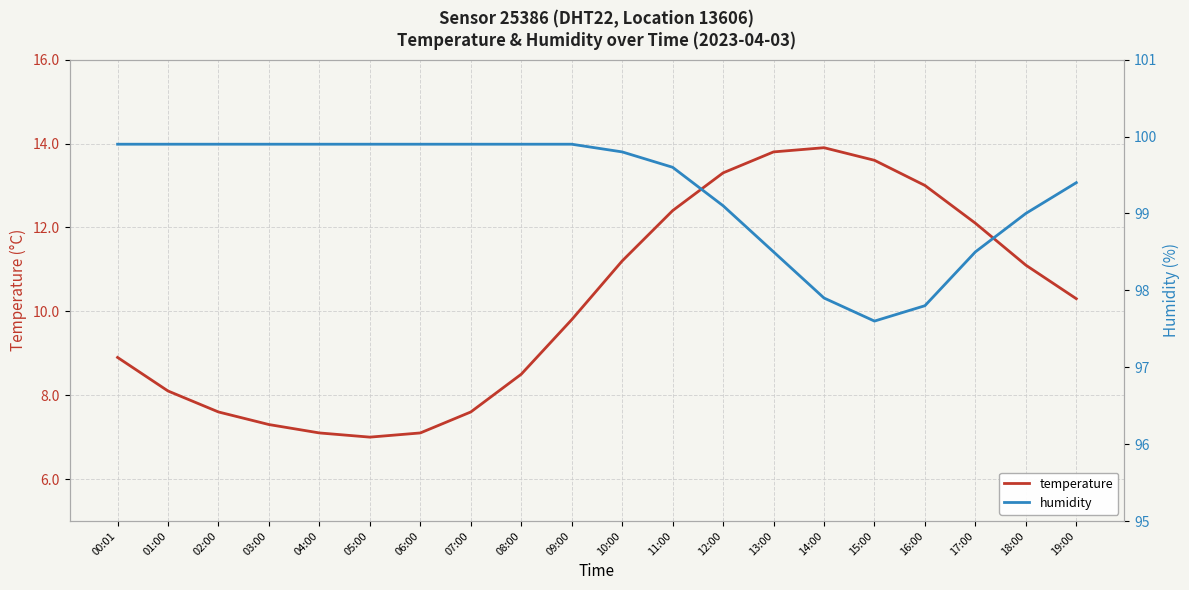

How many data points in humidity are above 99?

14